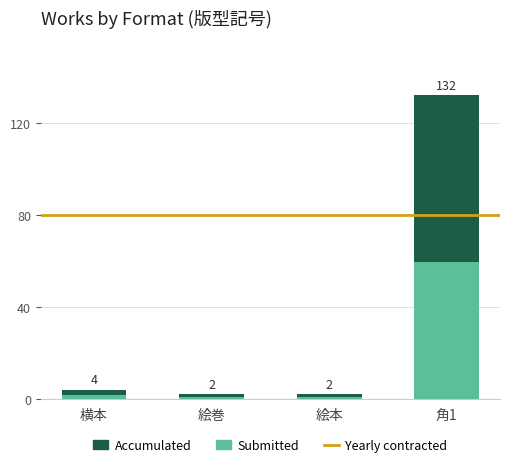

Which has a higher value, 横本 or 角1?

角1